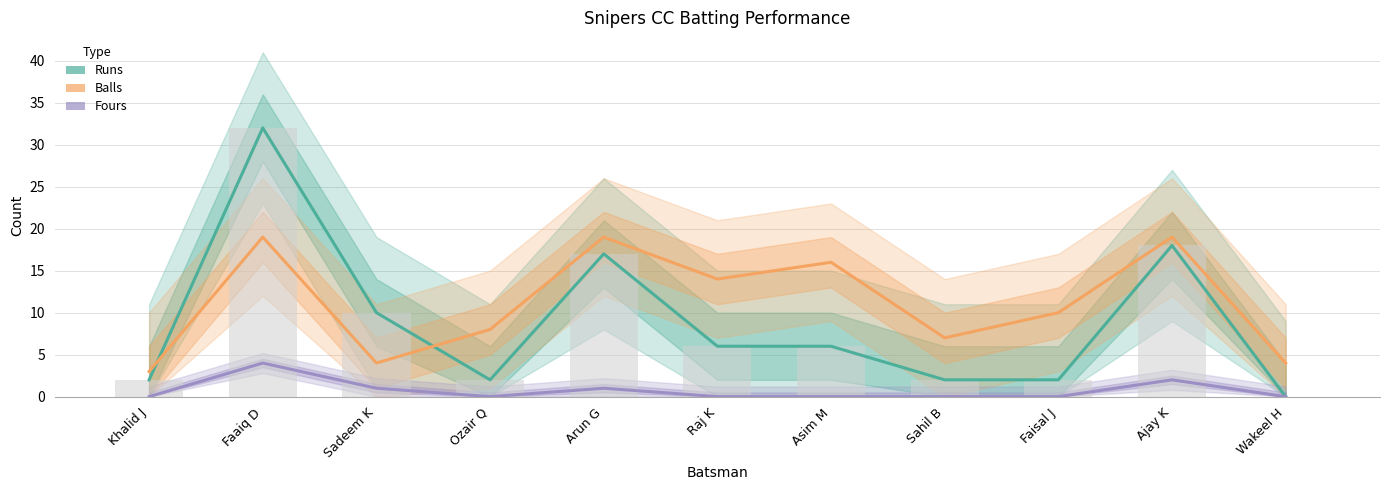

How many bars are there in total?

33